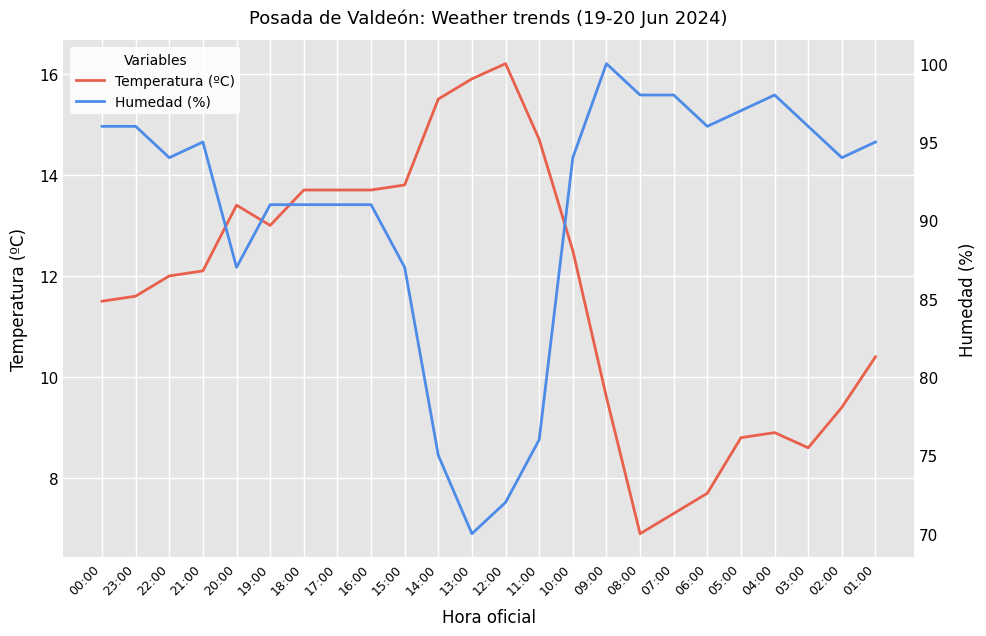

At which category does Humedad (%) reach its first local peak?

21:00